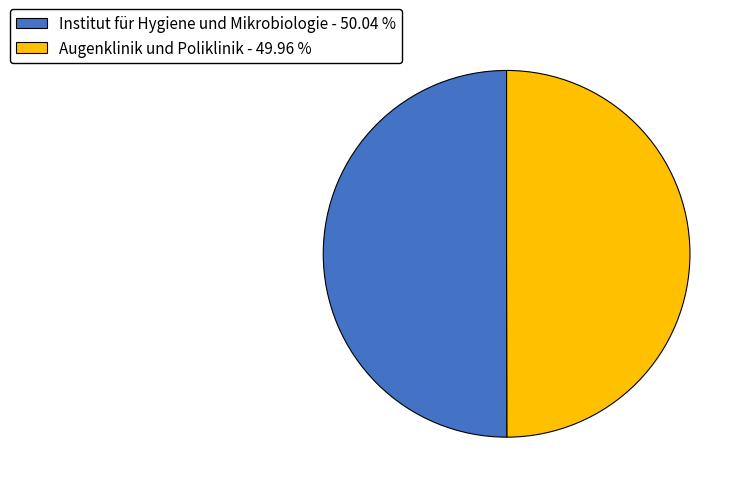

Is it true that Augenklinik und Poliklinik is 50% of the pie?

True